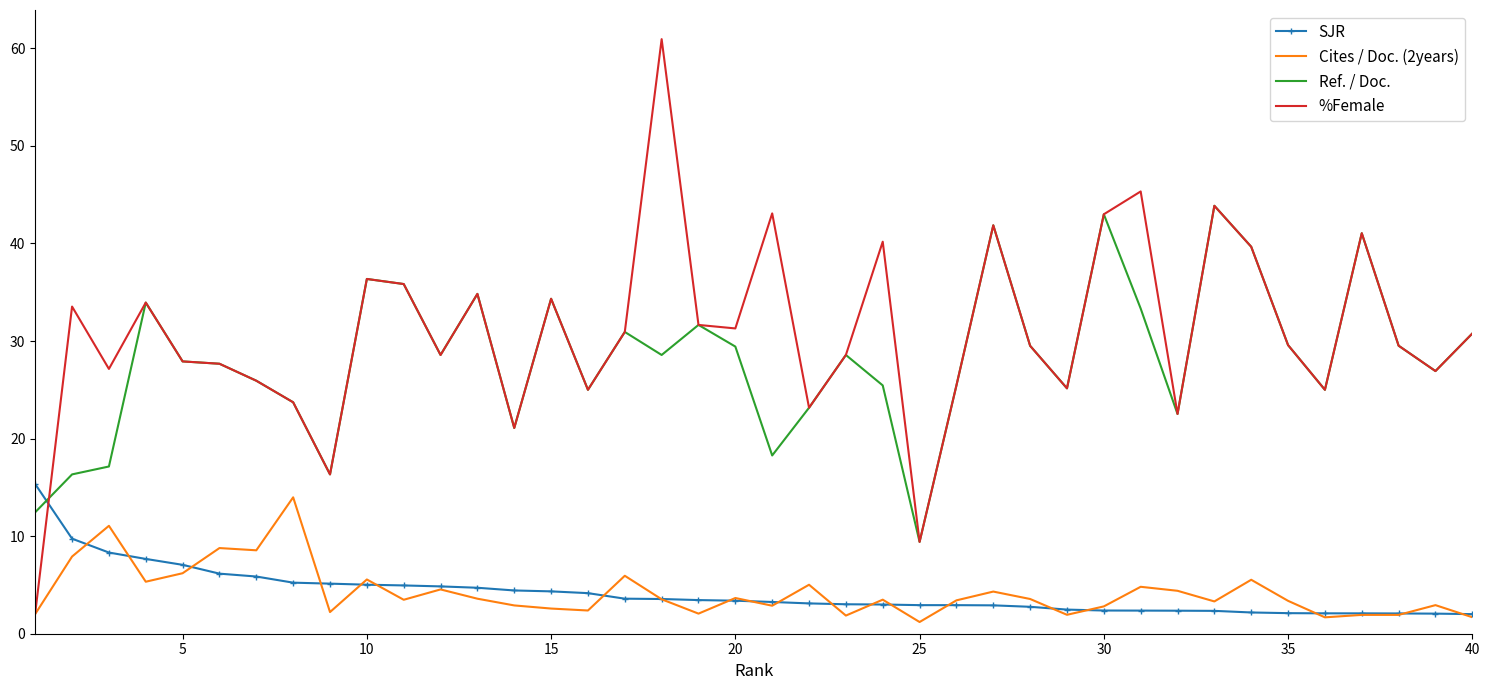

Which series has the largest range (max minus min)?

%Female